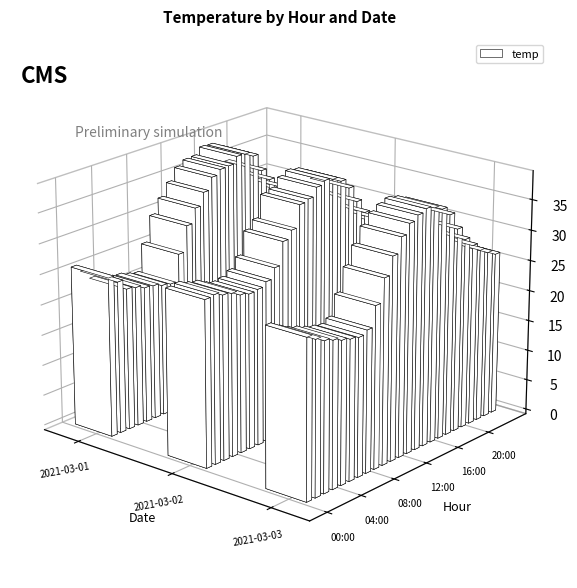

What is the difference between the second highest and second lowest values in the 2021-03-03 series?

15.3